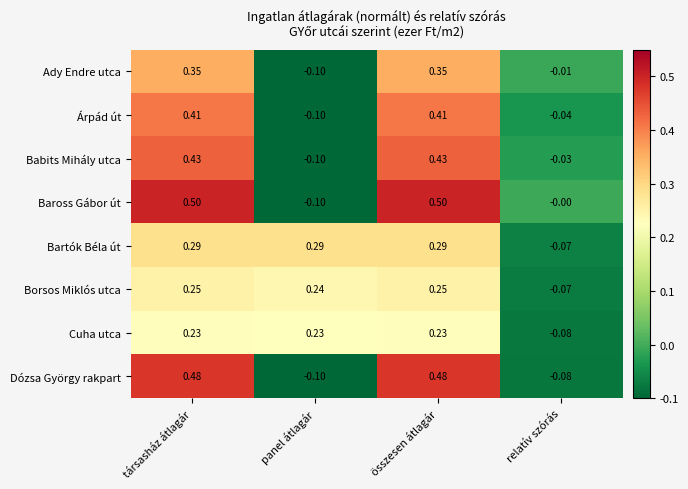

Which series has the widest spread of values?

Baross Gábor út